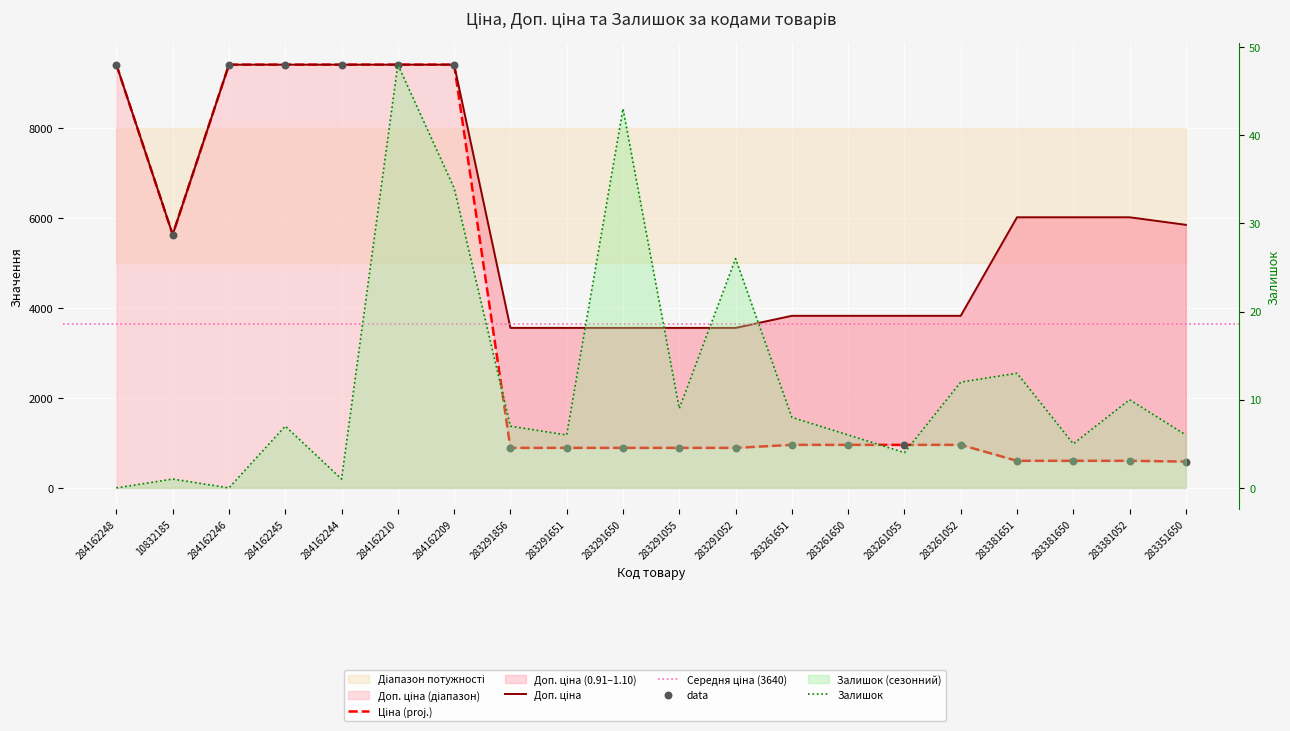

Which series has the widest spread of Y values?

Ціна